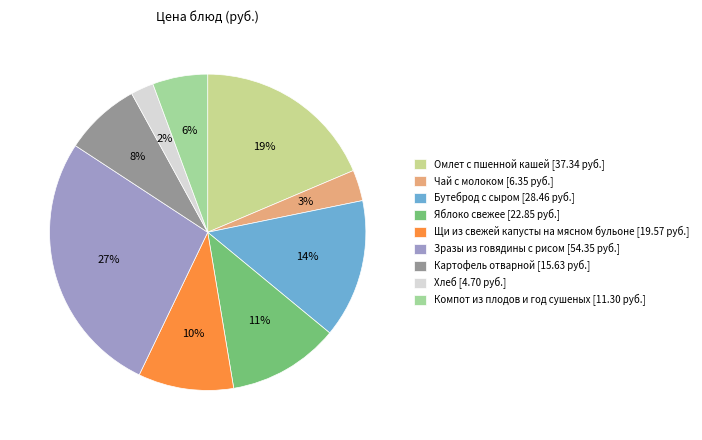

To the nearest percent, what percentage of the pie is Хлеб?

2%